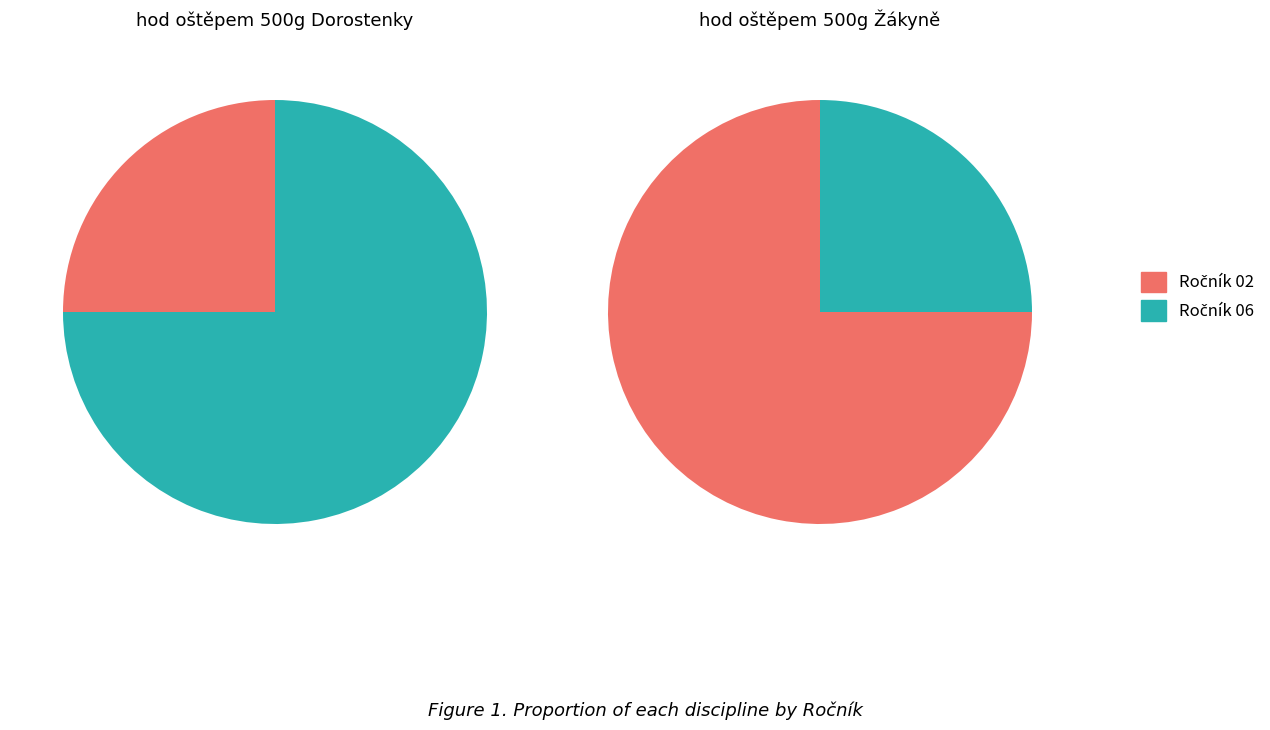

Which series has the largest range (max minus min)?

hod oštěpem 500g Dorostenky